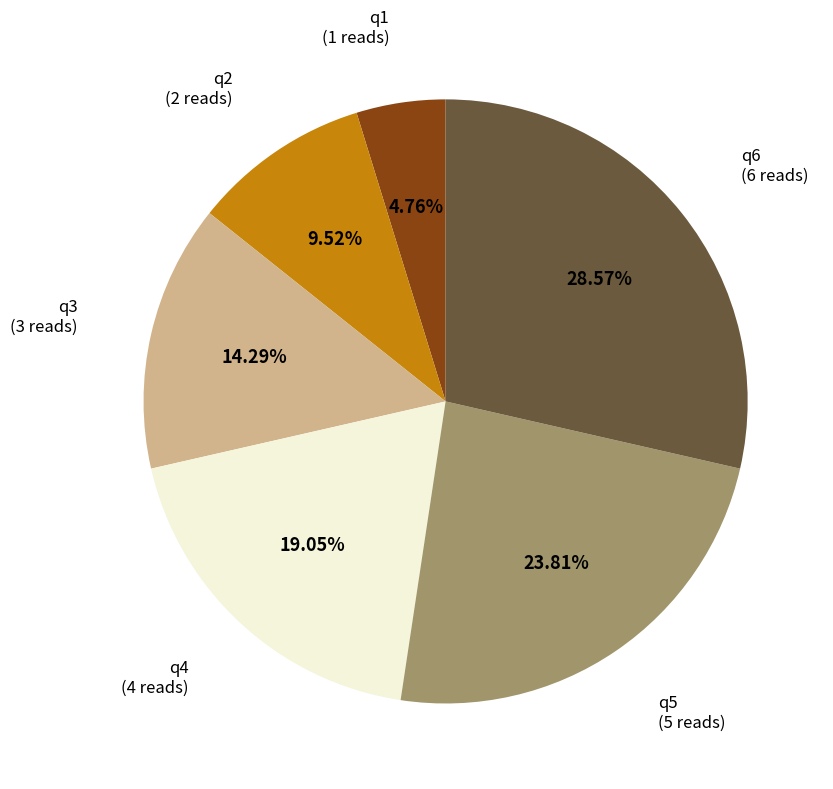

Does q3 represent more than half of the total?

No